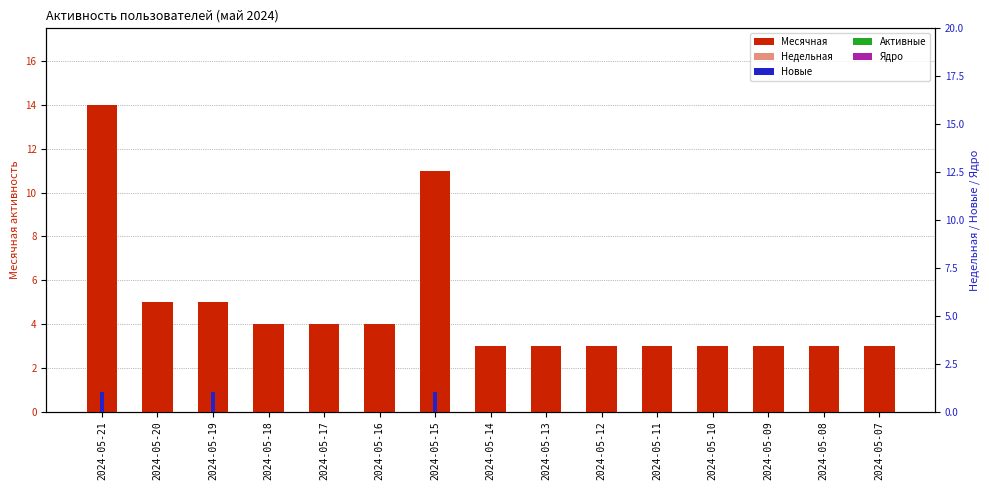

What is the greatest value displayed?

14